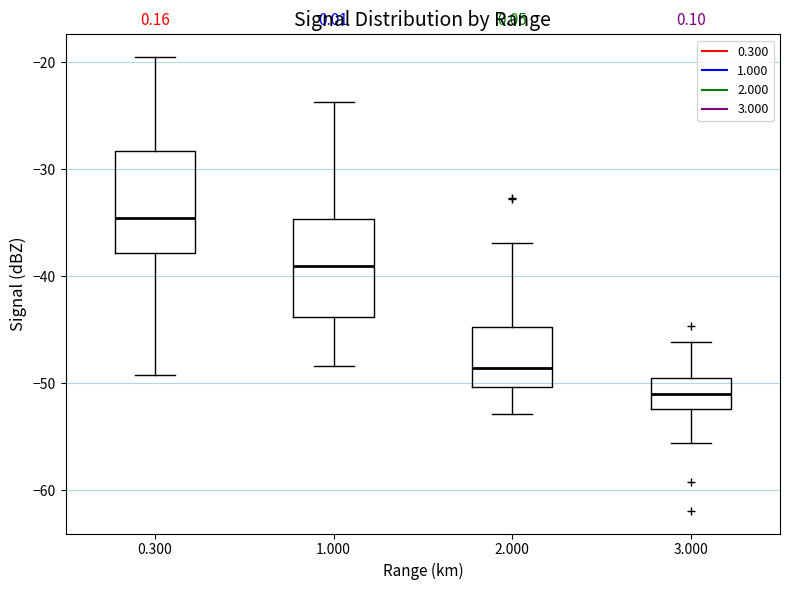

Reading left to right, read every box against the y-axis: the position of its median line, the range the box covers, and the ends of its whiskers. The values are not printed on the chart, so give them approximately, as read against the axis.

0.300: median -34, box -38 to -28, whiskers -49 to -19
1.000: median -39, box -44 to -35, whiskers -48 to -24
2.000: median -49, box -50 to -45, whiskers -53 to -37
3.000: median -51, box -52 to -49, whiskers -56 to -46